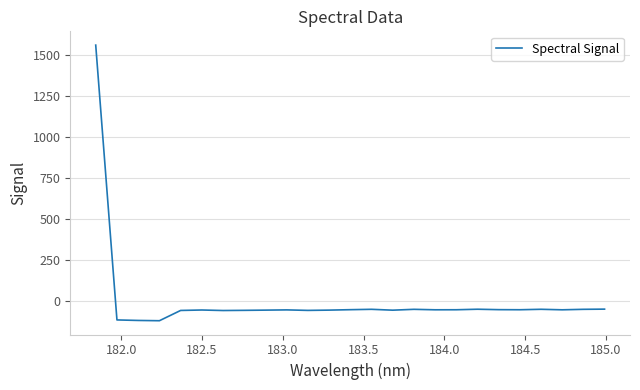

What is the difference between the maximum and minimum values?

1682.0